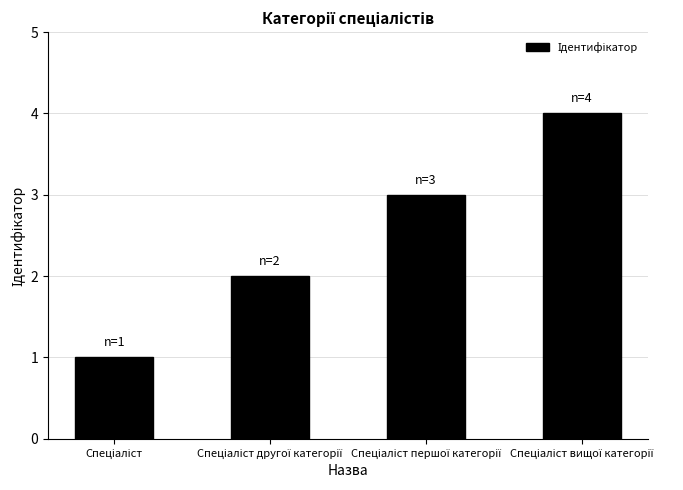

What is the sum of all values?

10